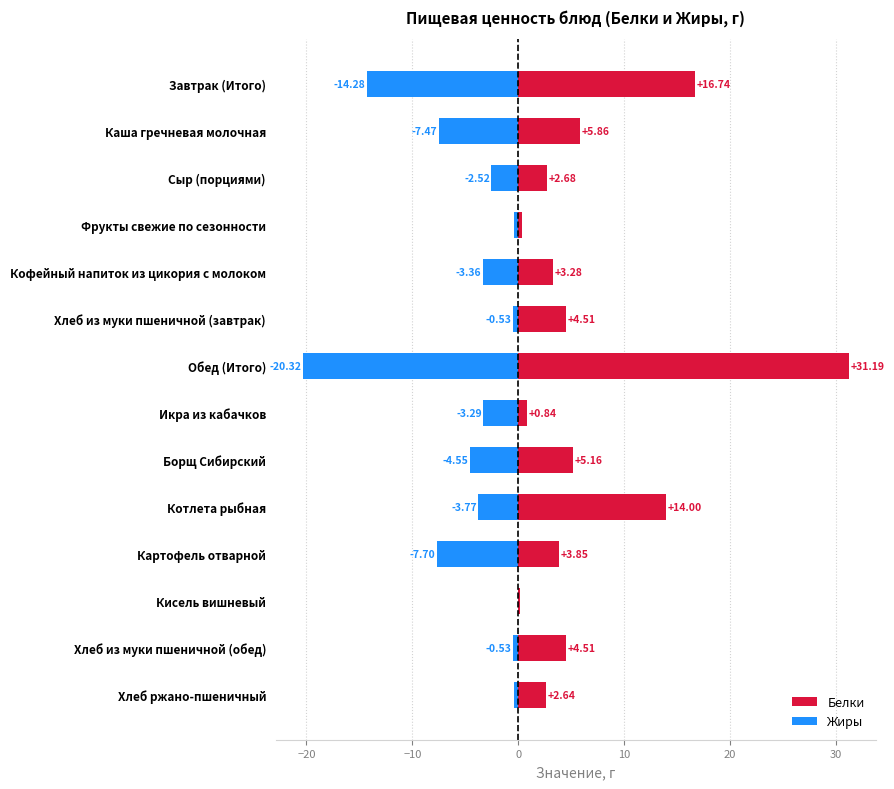

What is the greatest value displayed?

31.2